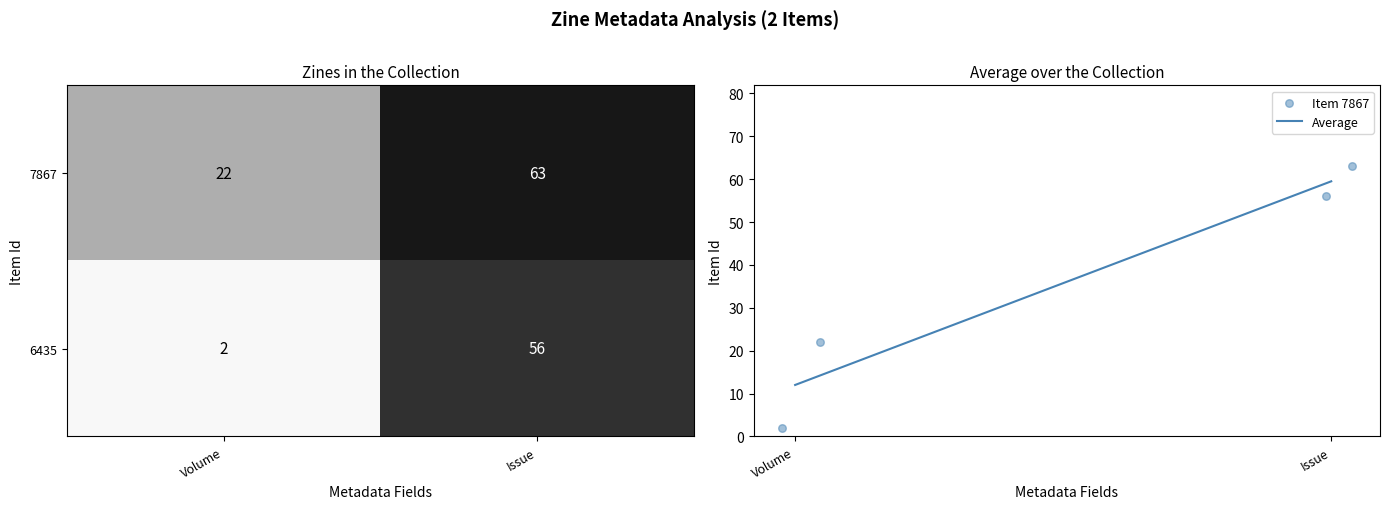

What is the average value of the Average series?

35.8